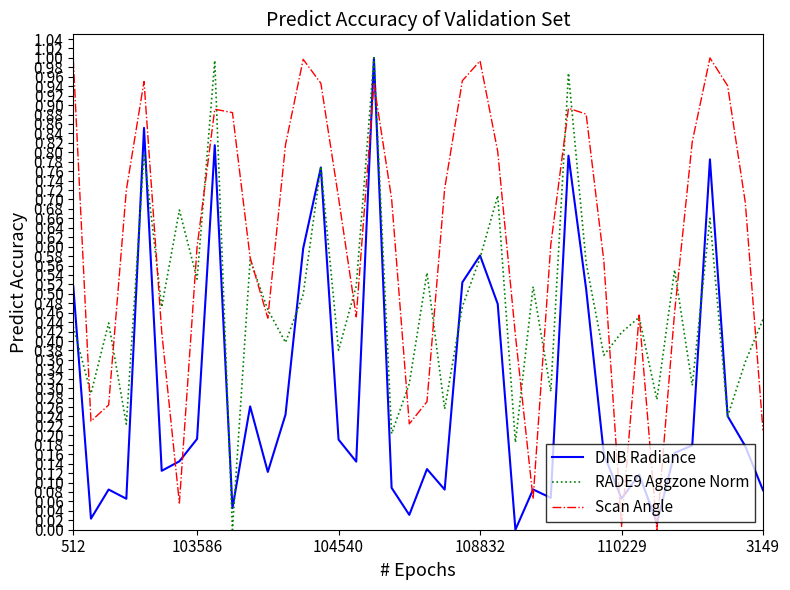

True or false: Scan Angle and DNB Radiance cross at least once.

True